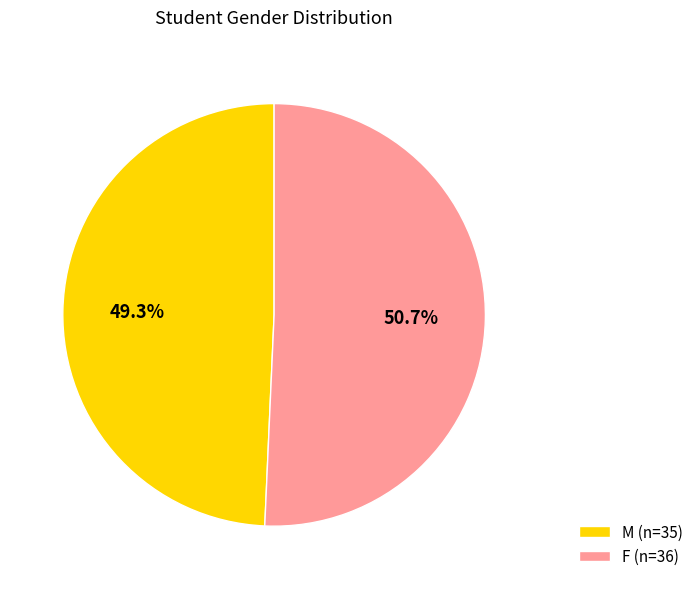

What percentage is the F slice, to the nearest percent?

51%